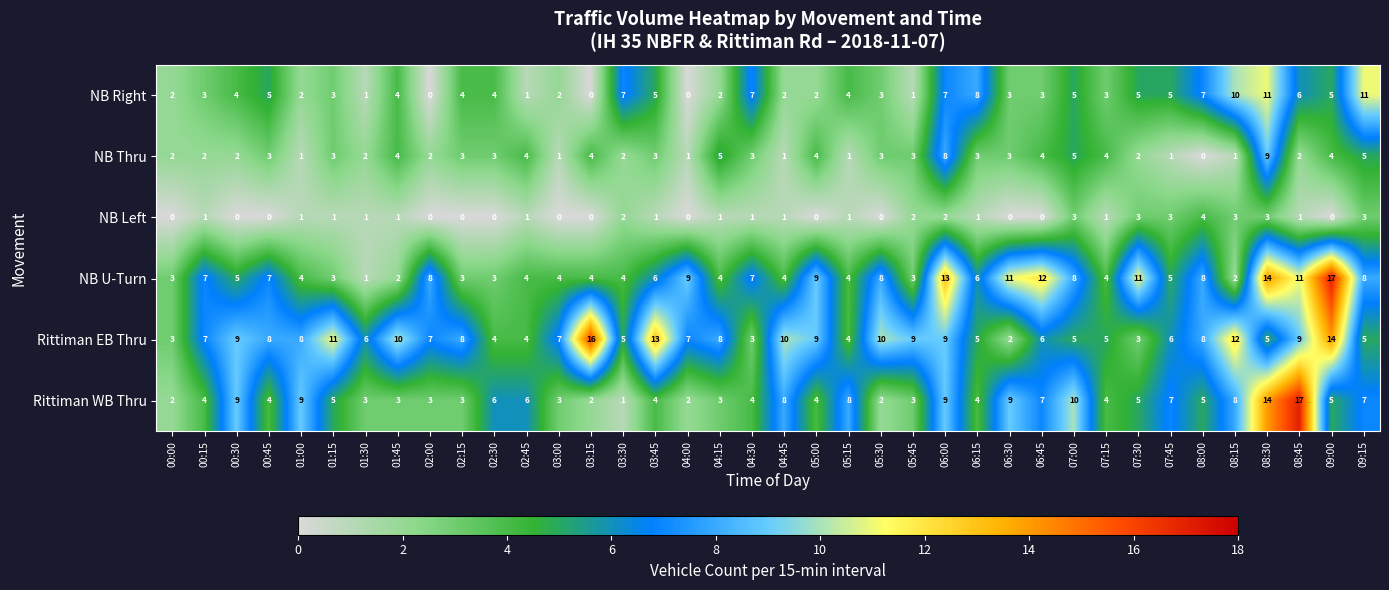

The NB Thru series shows 2 at 03:30. True or false?

True